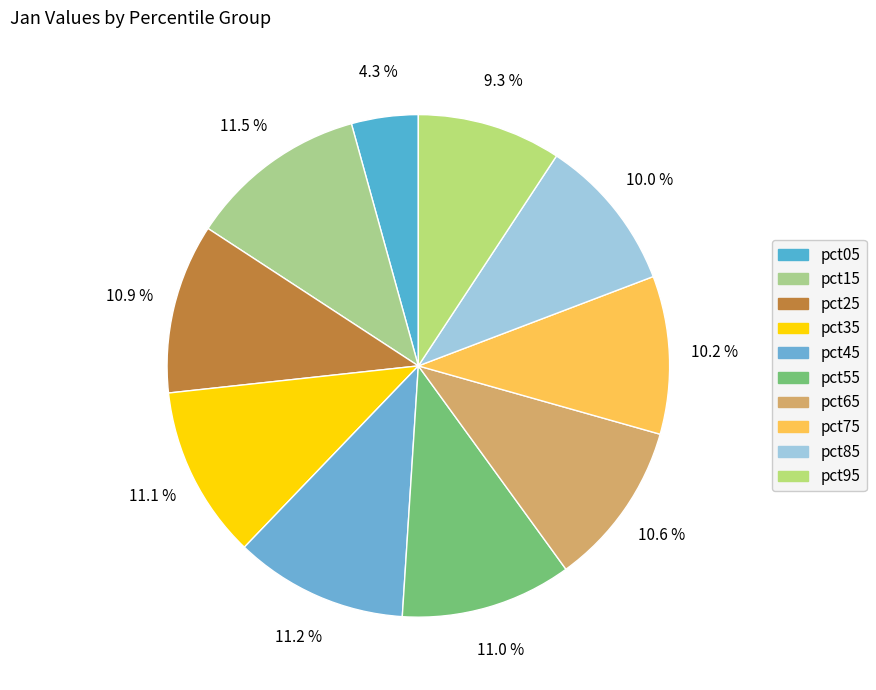

To the nearest percent, what is the average slice percentage?

10%